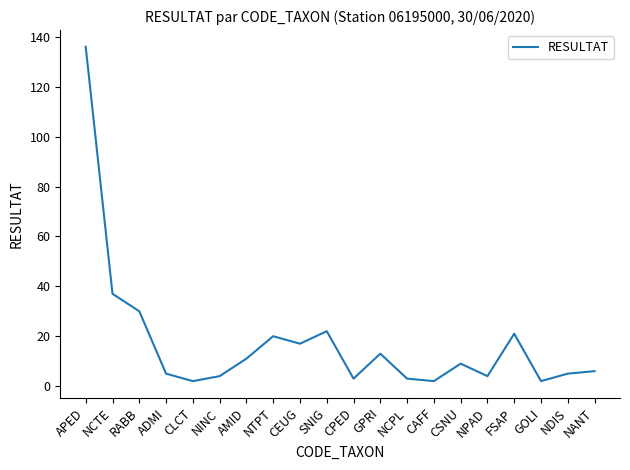

Which category has the highest value across all series?

APED